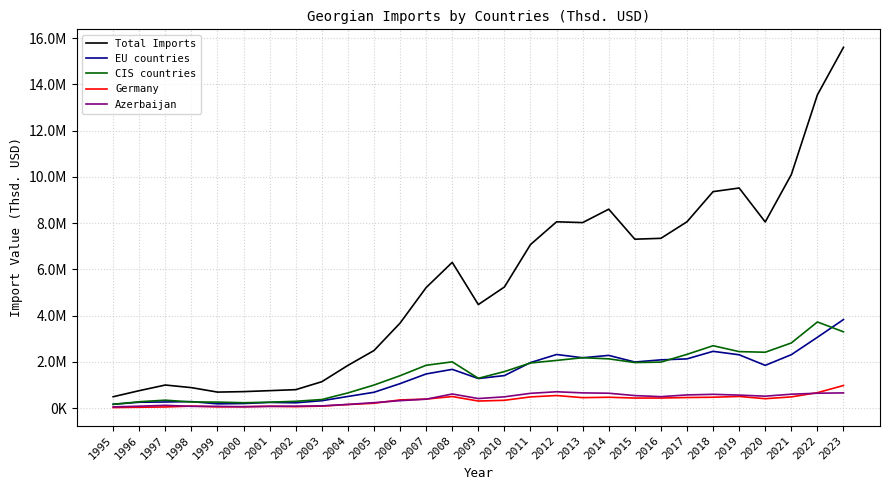

True or false: CIS countries and Total Imports cross at least once.

False